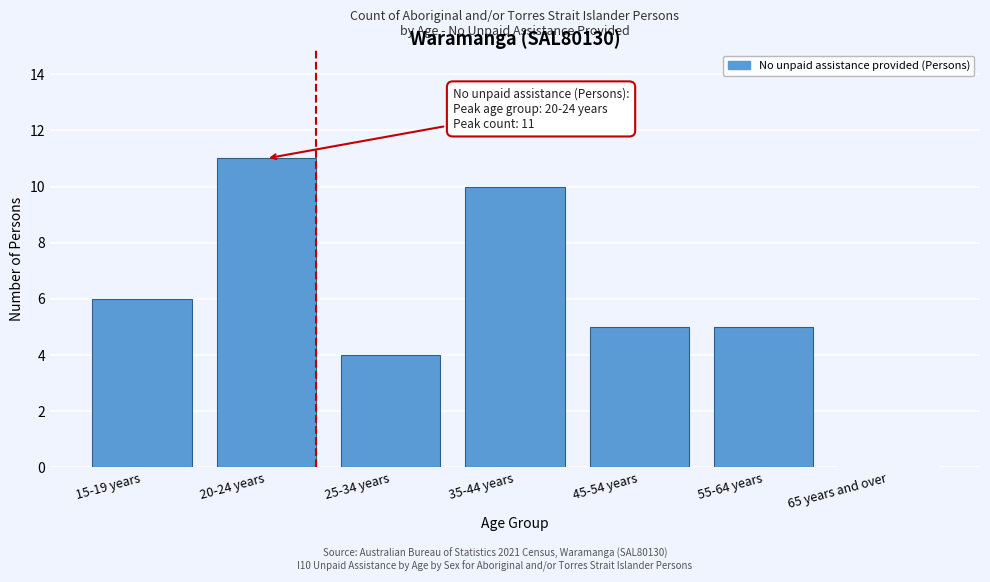

Reading left to right, transcribe all the data shown in this chart.

15-19 years=6	20-24 years=11	25-34 years=4	35-44 years=10	45-54 years=5	55-64 years=5	65 years and over=0